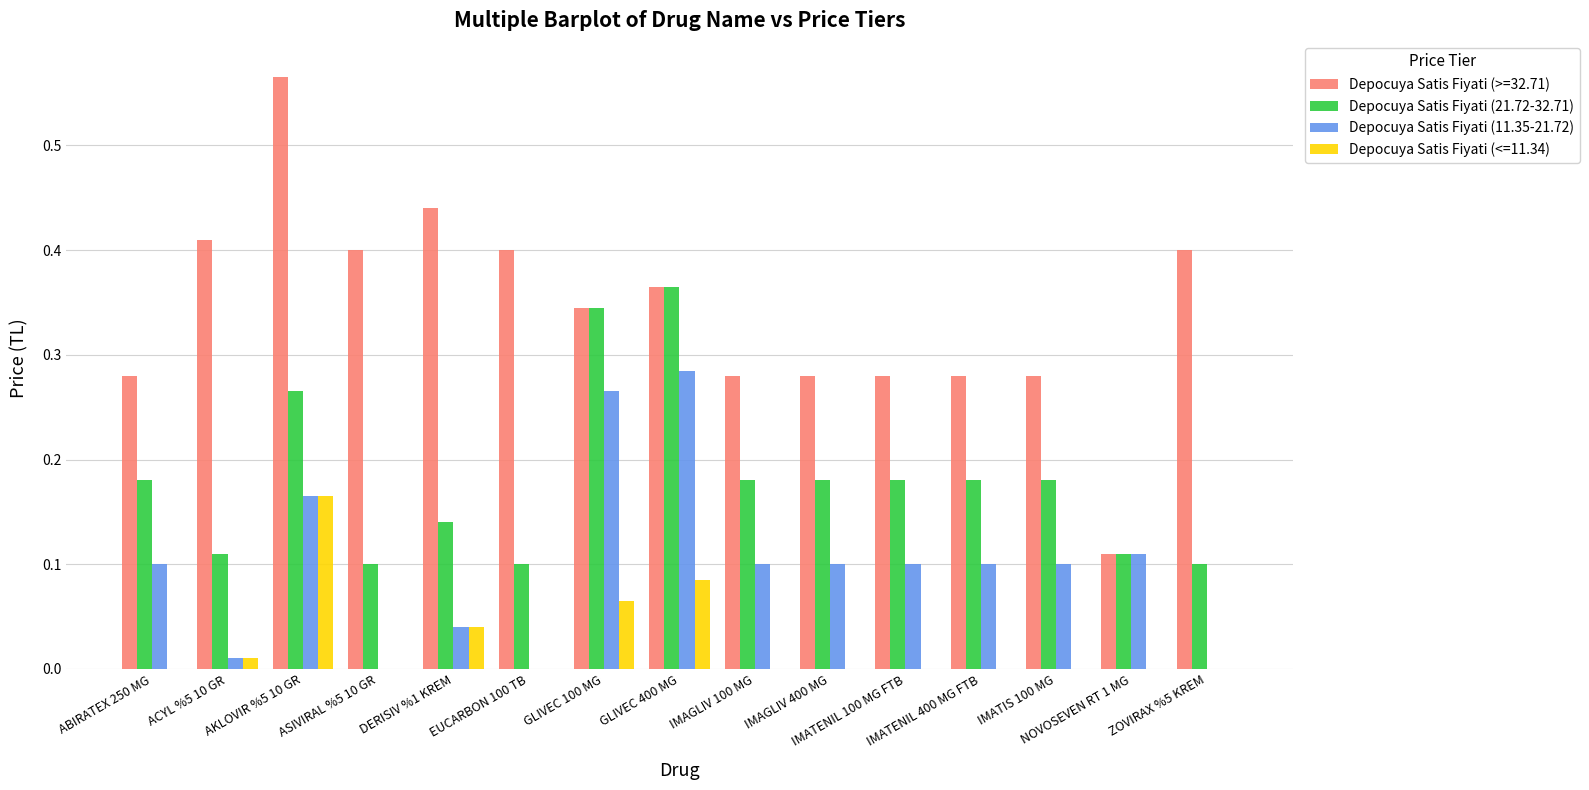

Which series has the largest total across all categories?

Depocuya Satis Fiyati (>=32.71)